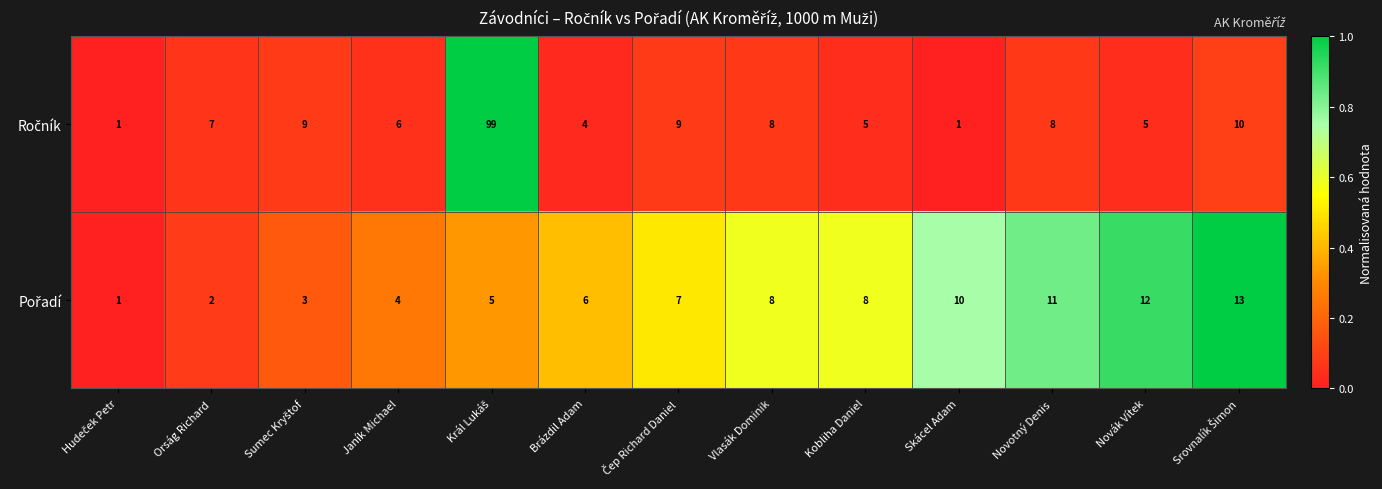

How many data points does each series have?

13